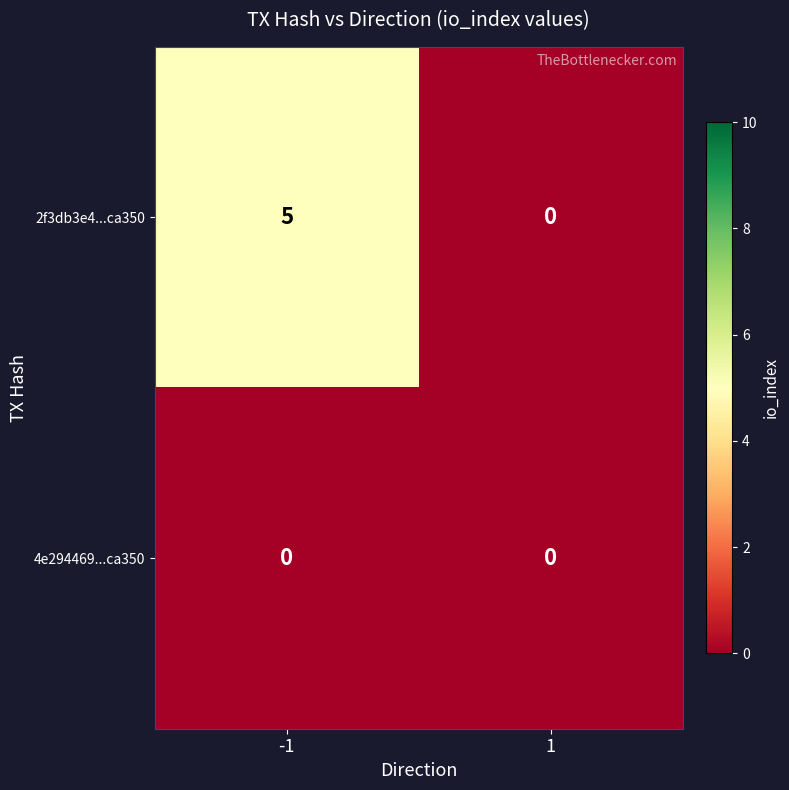

List the series in order of their peak value, lowest first.

4e294469...ca350, 2f3db3e4...ca350